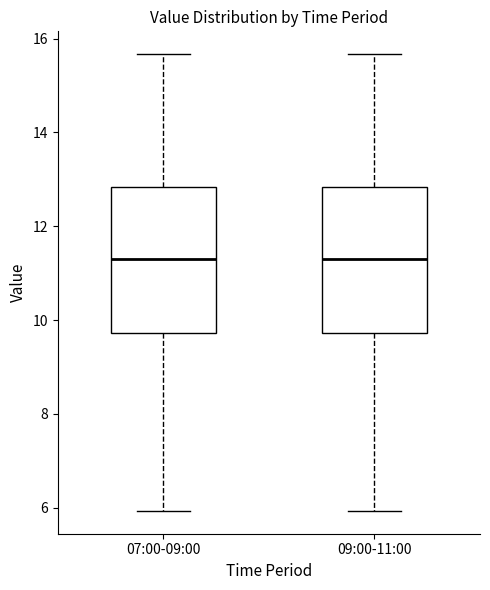

Reading left to right, transcribe this box plot: for each box, give where its median line is, the range the box spans, and where its two whiskers end, as read against the y-axis. The values are not printed on the chart, so give them approximately, as read against the axis.

07:00-09:00: median 11.4, box 9.8 to 12.8, whiskers 6.0 to 15.6
09:00-11:00: median 11.4, box 9.8 to 12.8, whiskers 6.0 to 15.6